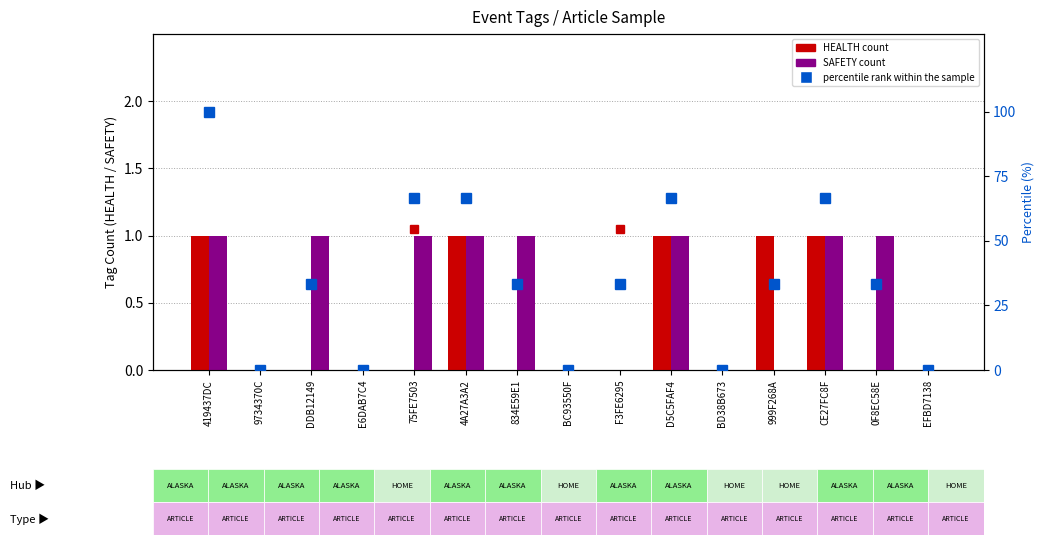

Between 9734370C and F3FE6295, which series saw the biggest shift?

percentile rank within the sample